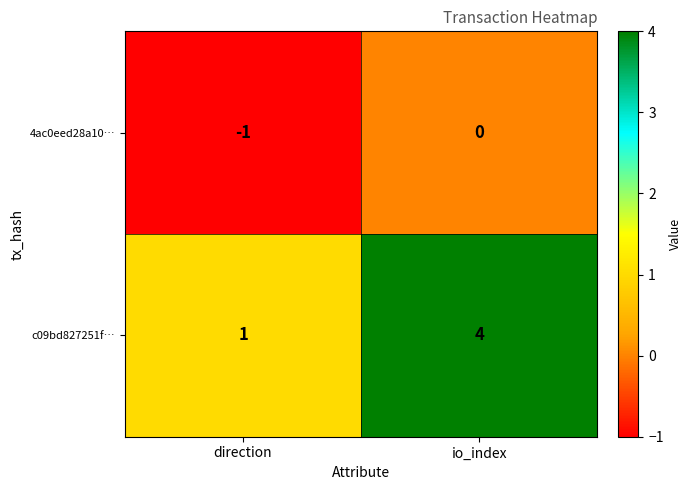

The 4ac0eed28a10… series shows -2 at direction. True or false?

False